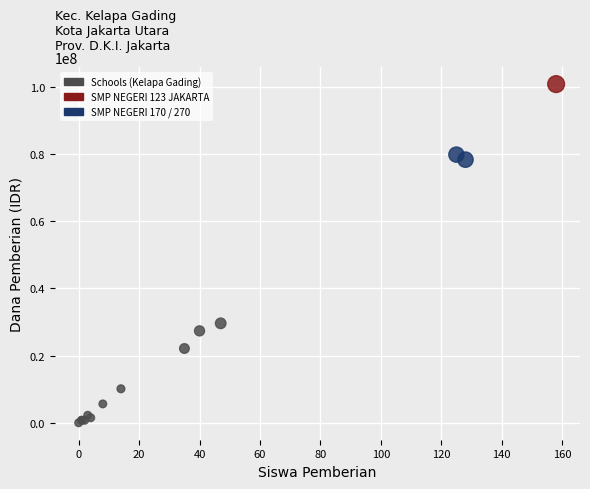

What Y value in the scatter plot is closest to 50437500?

29625000